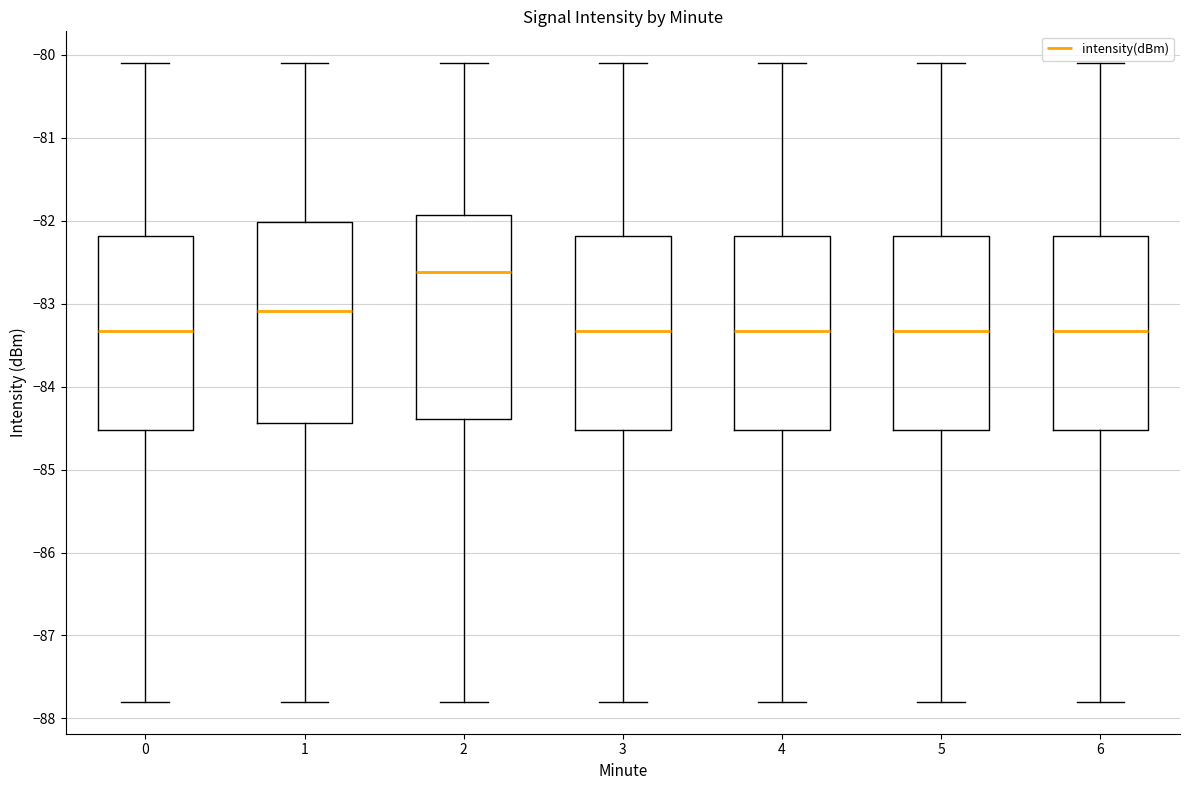

Reading left to right, read every box against the y-axis: the position of its median line, the range the box covers, and the ends of its whiskers. The values are not printed on the chart, so give them approximately, as read against the axis.

0: median -83.3, box -84.5 to -82.2, whiskers -87.8 to -80.1
1: median -83.1, box -84.4 to -82.0, whiskers -87.8 to -80.1
2: median -82.6, box -84.4 to -81.9, whiskers -87.8 to -80.1
3: median -83.3, box -84.5 to -82.2, whiskers -87.8 to -80.1
4: median -83.3, box -84.5 to -82.2, whiskers -87.8 to -80.1
5: median -83.3, box -84.5 to -82.2, whiskers -87.8 to -80.1
6: median -83.3, box -84.5 to -82.2, whiskers -87.8 to -80.1